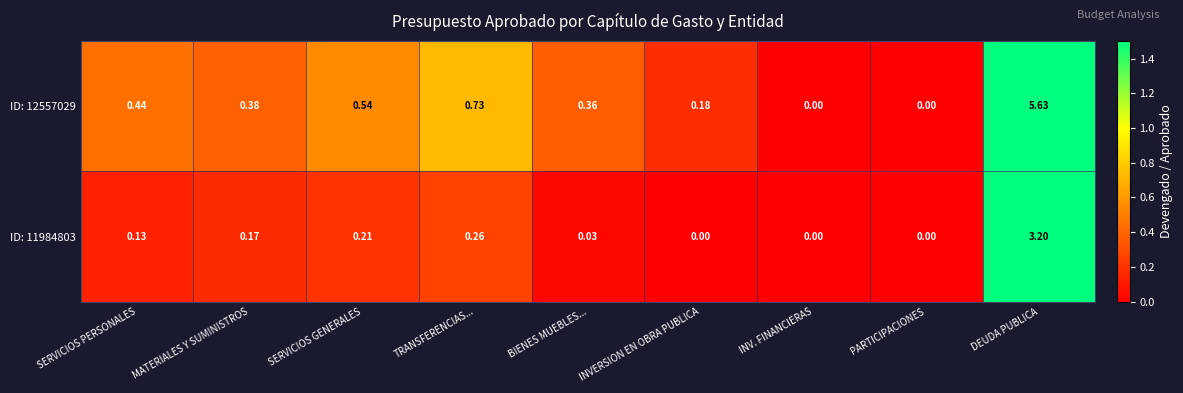

Is the value of ID: 12557029 at BIENES MUEBLES... greater than the value of ID: 11984803 at BIENES MUEBLES...?

Yes